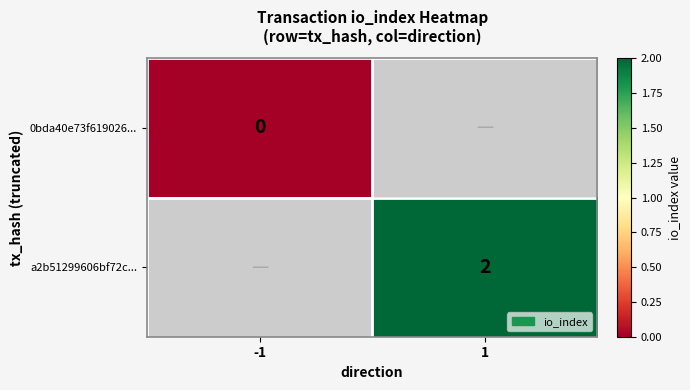

The value of a2b51299606bf72c... at 1 is 2. True or false?

True